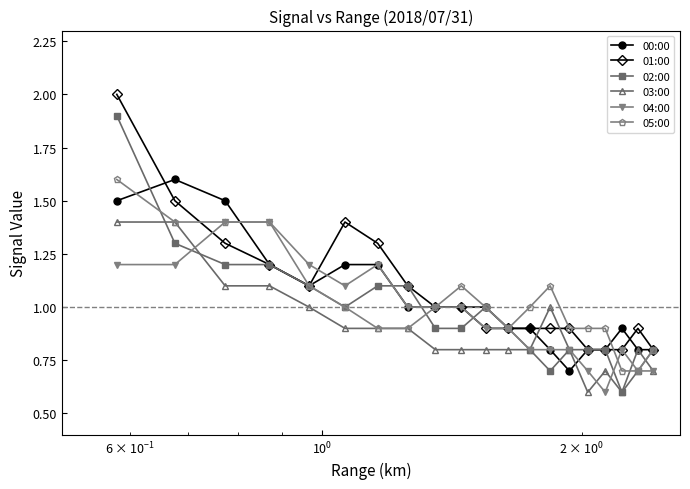

At how many categories does at least one series exceed 0?

20